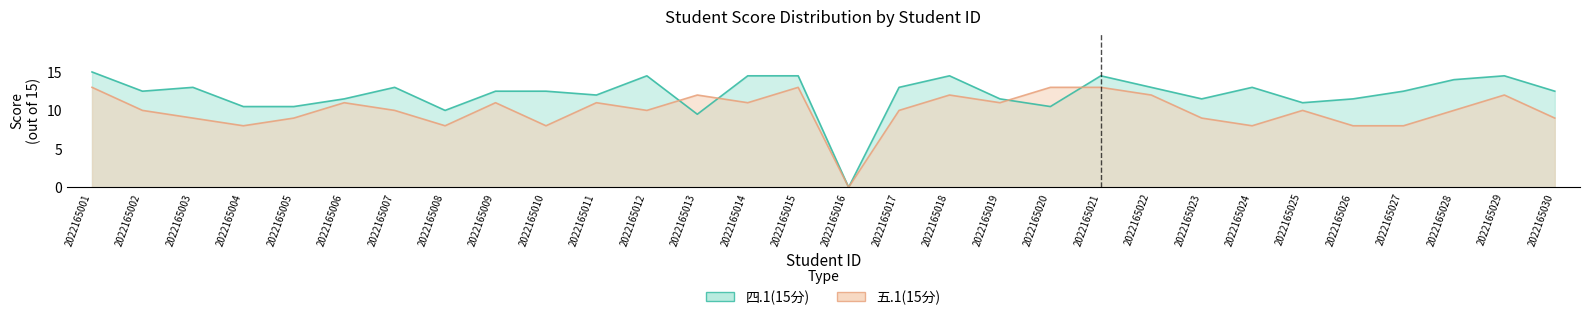

What is the difference between the highest and lowest values at 2022165029?

2.5